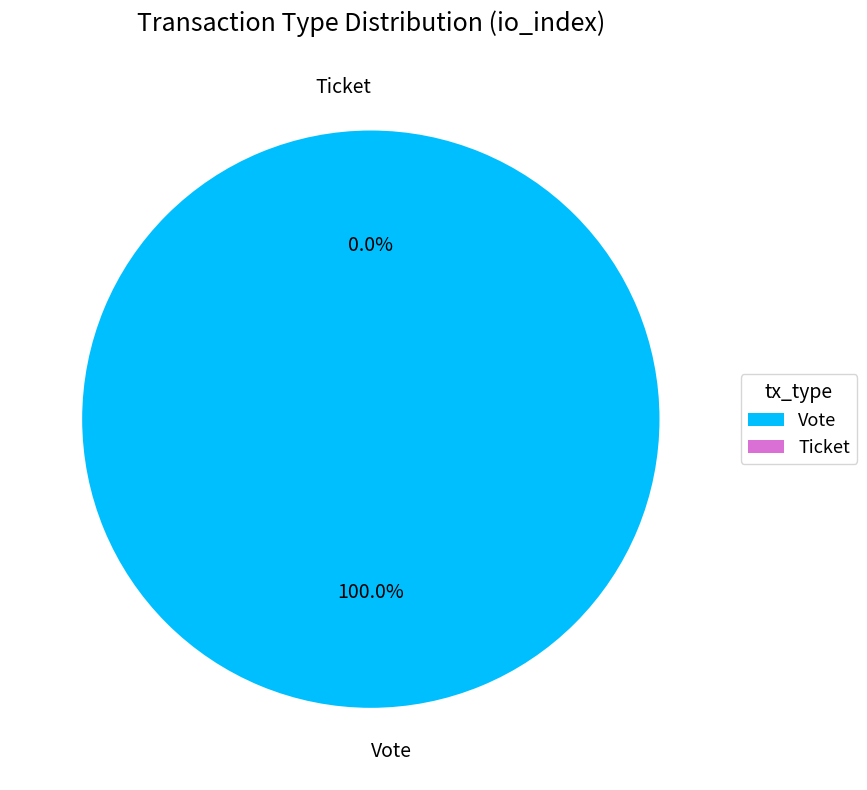

True or false: Vote accounts for 87% of the total.

False